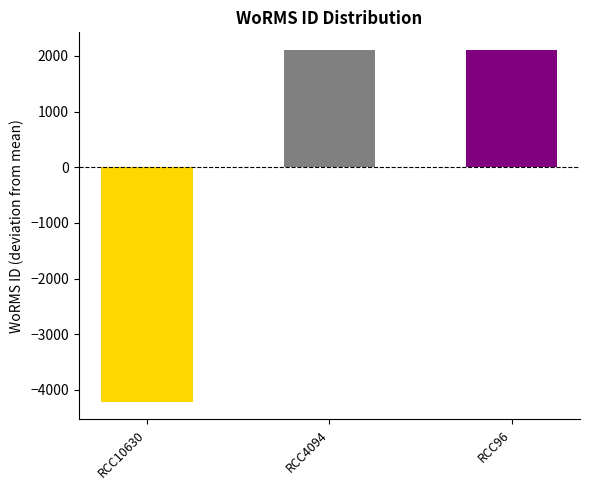

The value at RCC10630 is -7515.5. True or false?

False